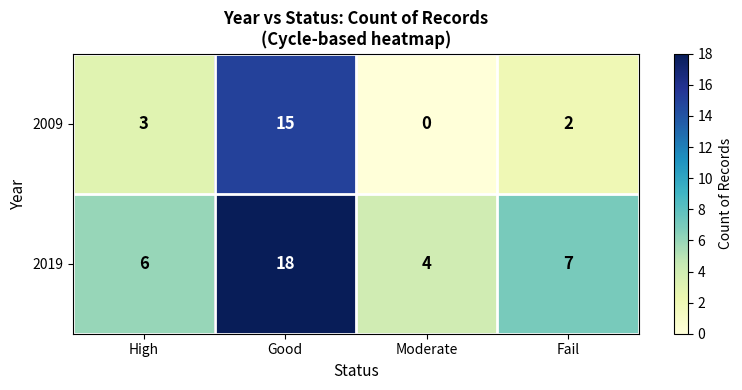

Reading left to right, what are all the values shown in this chart?

2009: High=3	Good=15	Moderate=0	Fail=2
2019: High=6	Good=18	Moderate=4	Fail=7